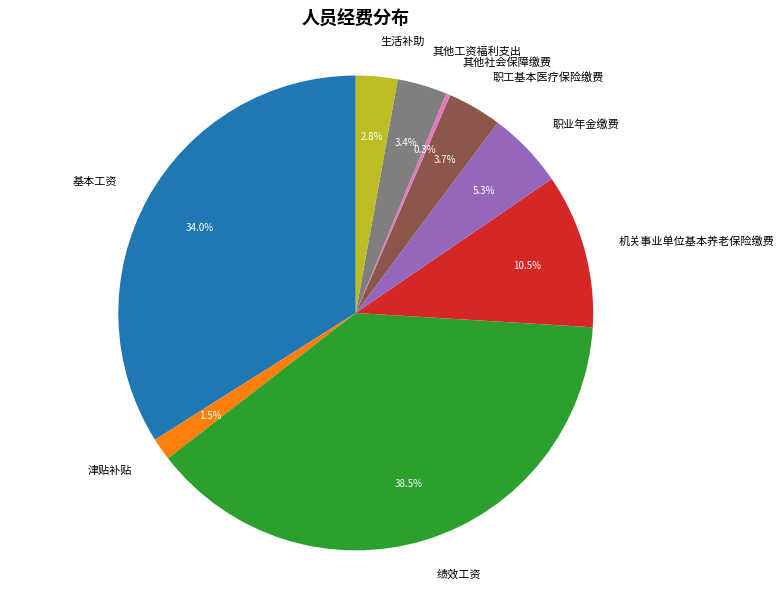

Does 其他社会保障缴费 account for over 50% of the chart?

No